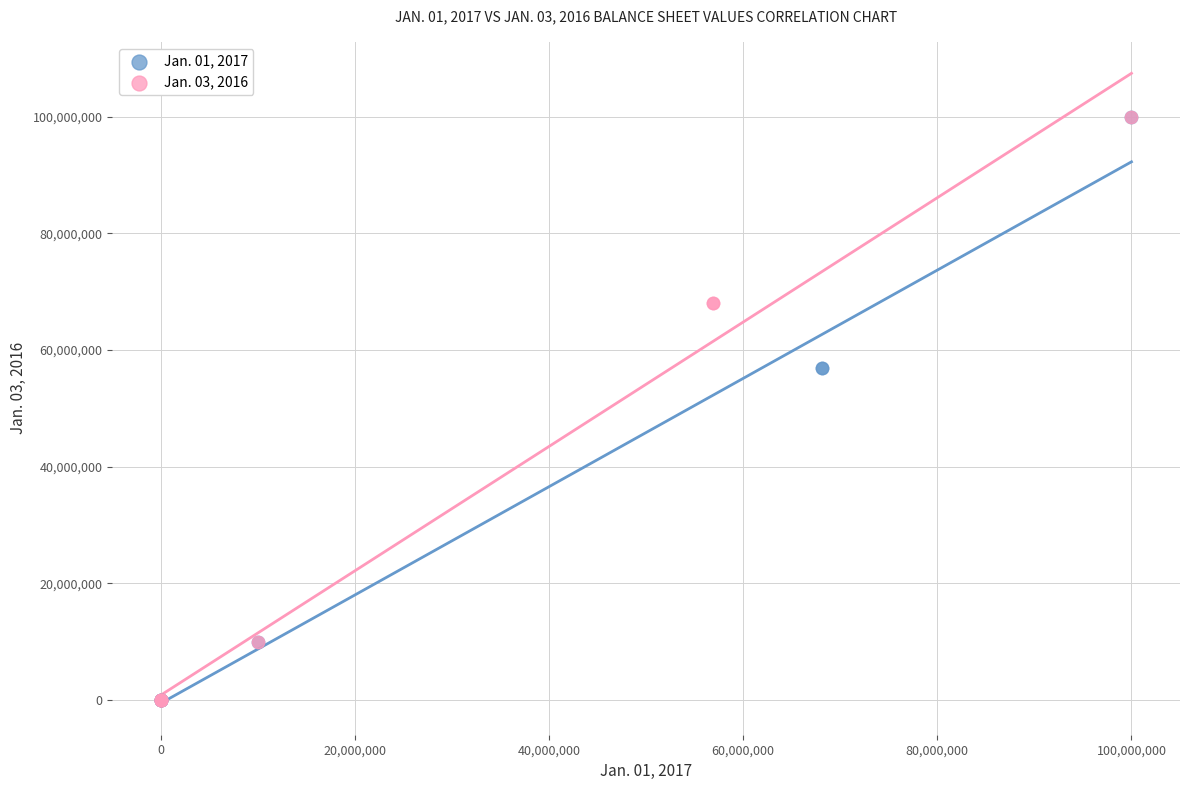

What are all the series names shown in the legend?

Jan. 01, 2017, Jan. 03, 2016